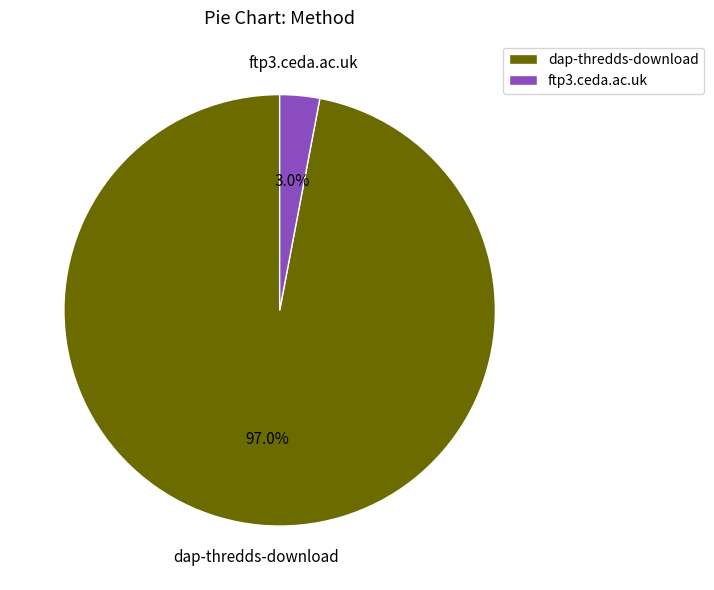

How many segments does this pie chart have?

2